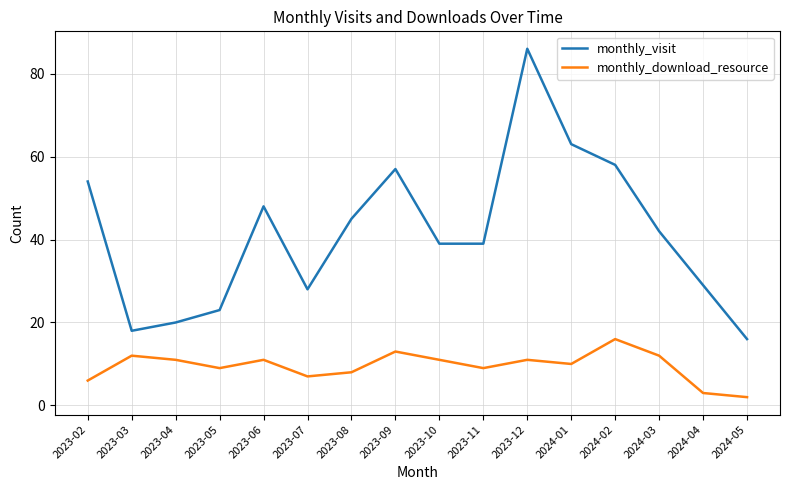

Reading left to right, extract all data points from this chart.

monthly_visit: 54	18	20	23	48	28	45	57	39	39	86	63	58	42	29	16
monthly_download_resource: 6	12	11	9	11	7	8	13	11	9	11	10	16	12	3	2